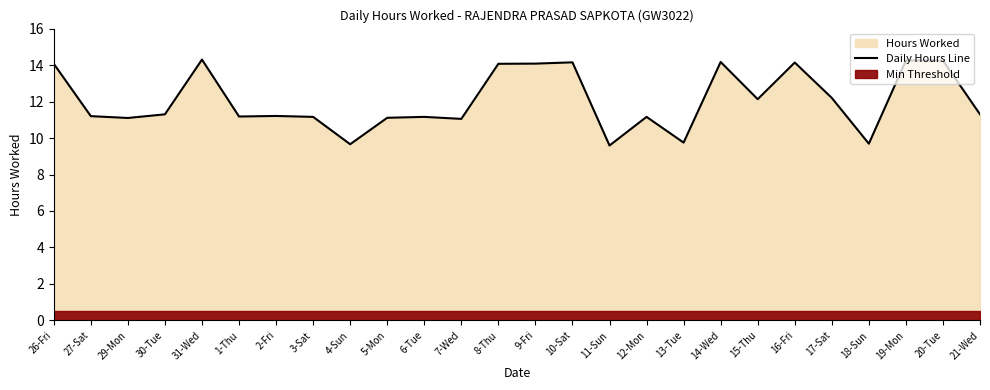

At which category does the chart reach its peak across all series?

31-Wed